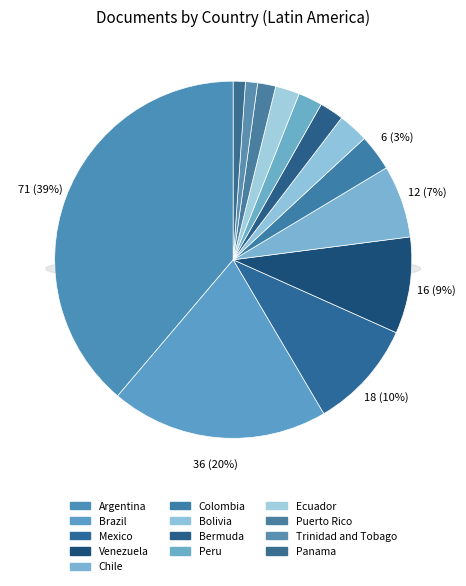

What percentage is the Brazil slice, to the nearest percent?

20%